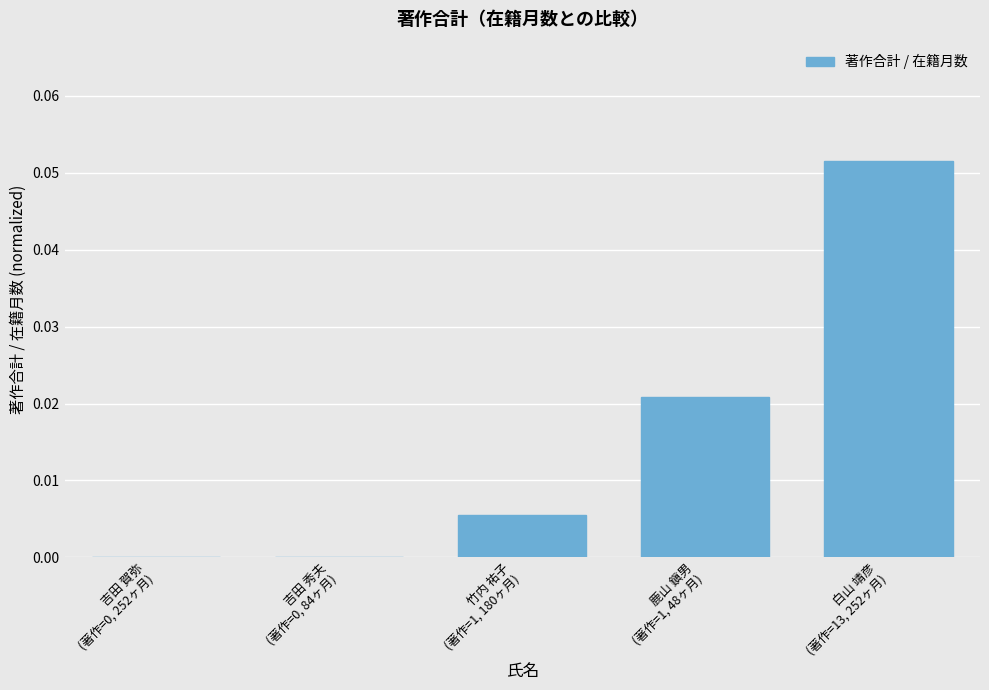

How many categories are shown in the chart?

5